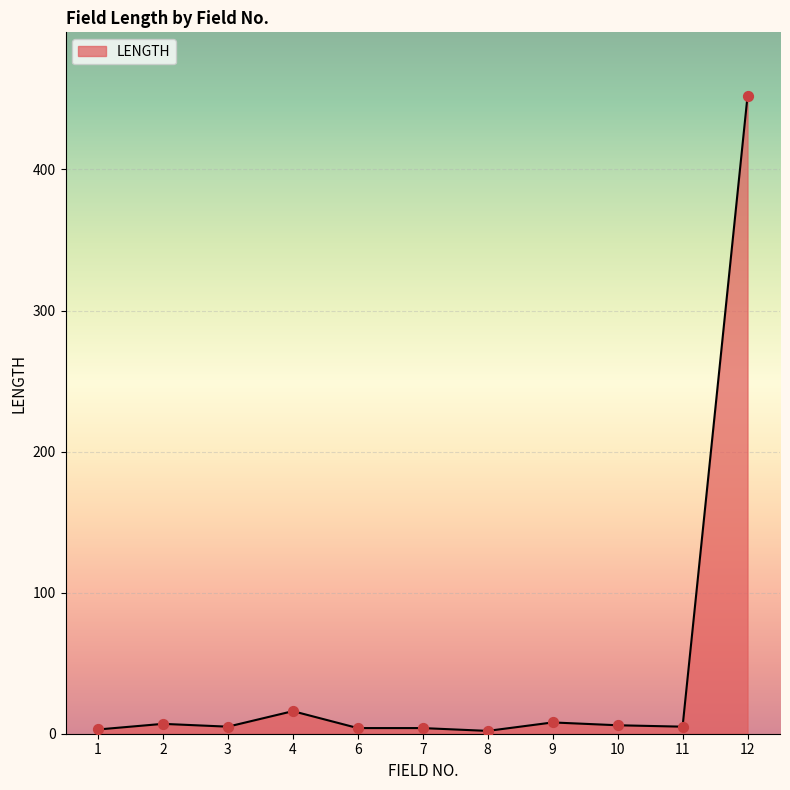

What is the ratio of the value at 4 to the value at 3?

3.2